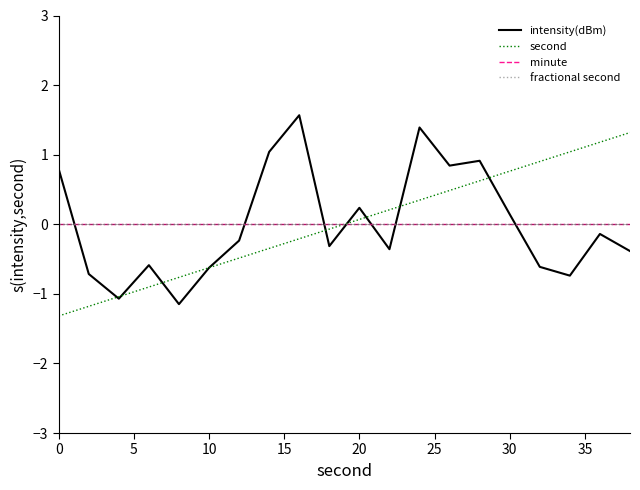

Rank the series by their maximum value, from lowest to highest.

minute, fractional second, second, intensity(dBm)